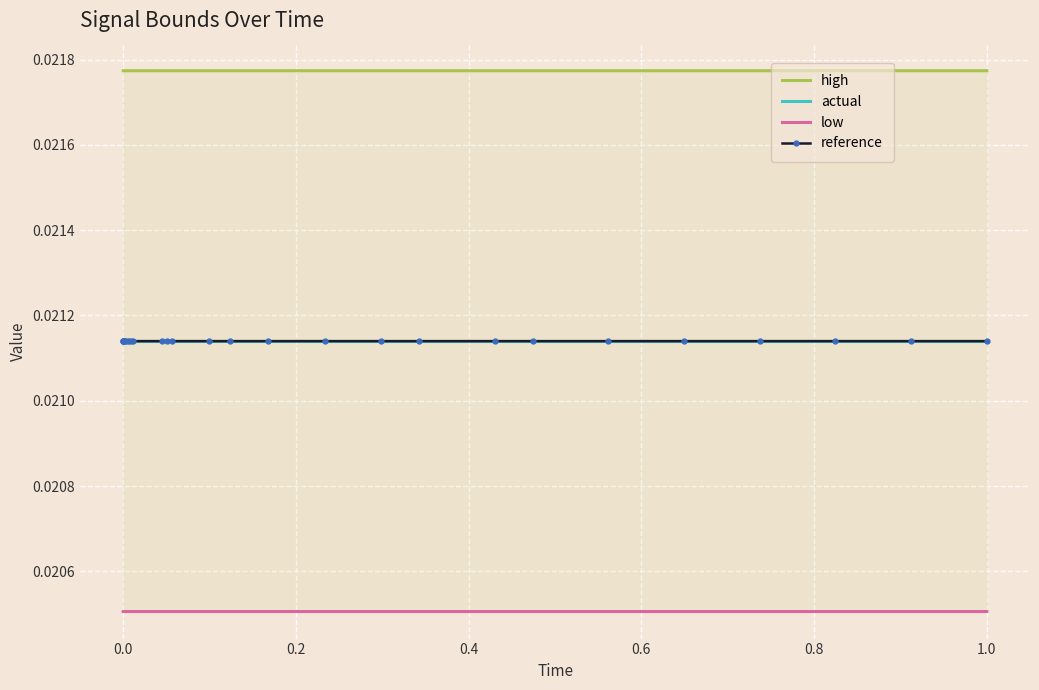

True or false: reference has more than 1 points higher than both neighbors.

False